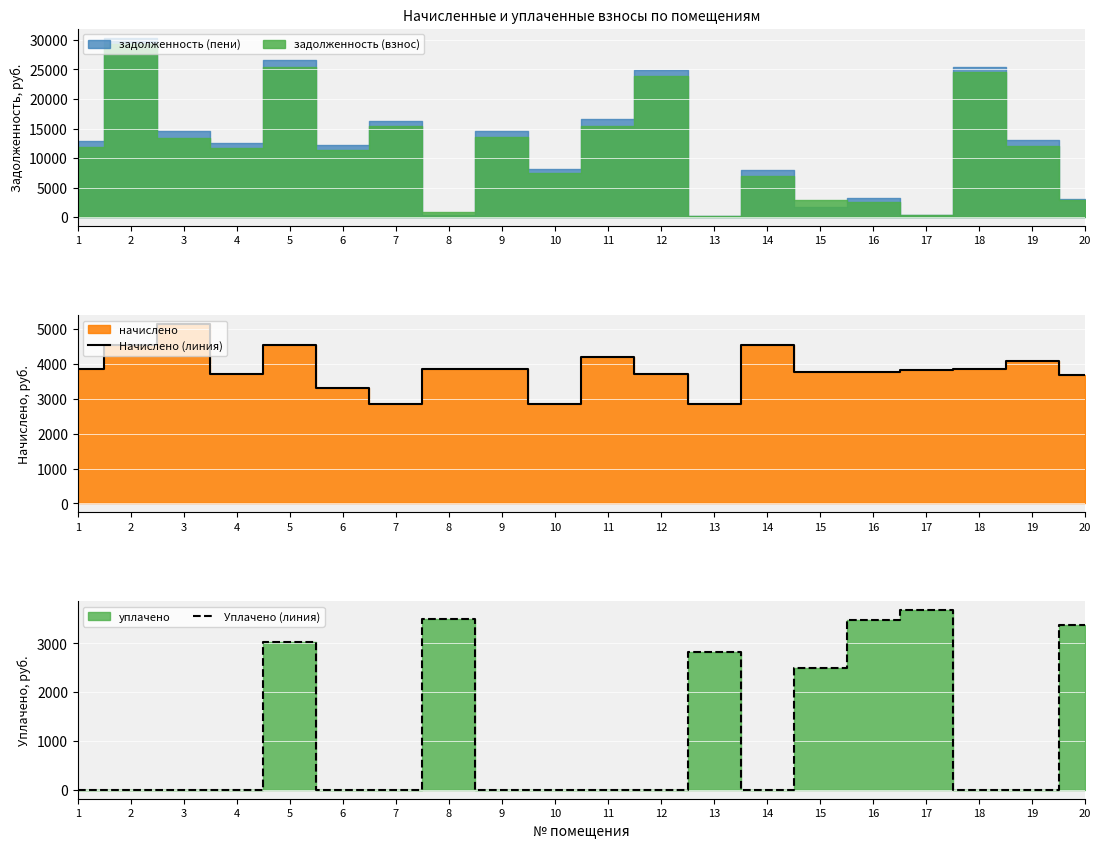

The Уплачено (линия) series shows 3495.3 at 8. True or false?

True